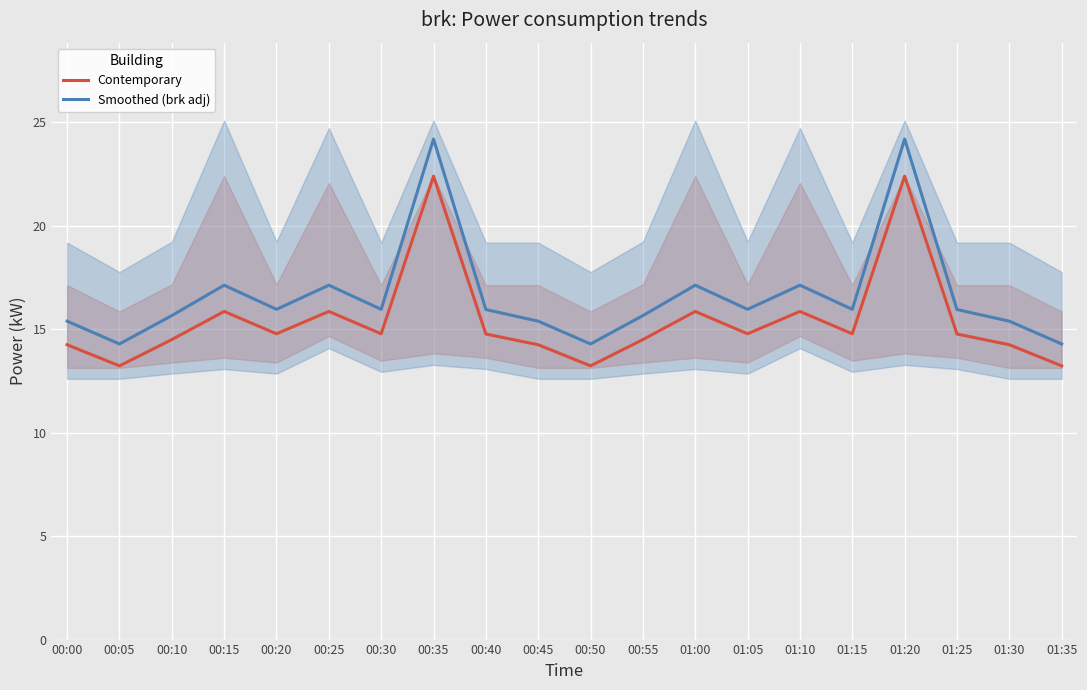

What is the total value across all series at 00:50?

27.5